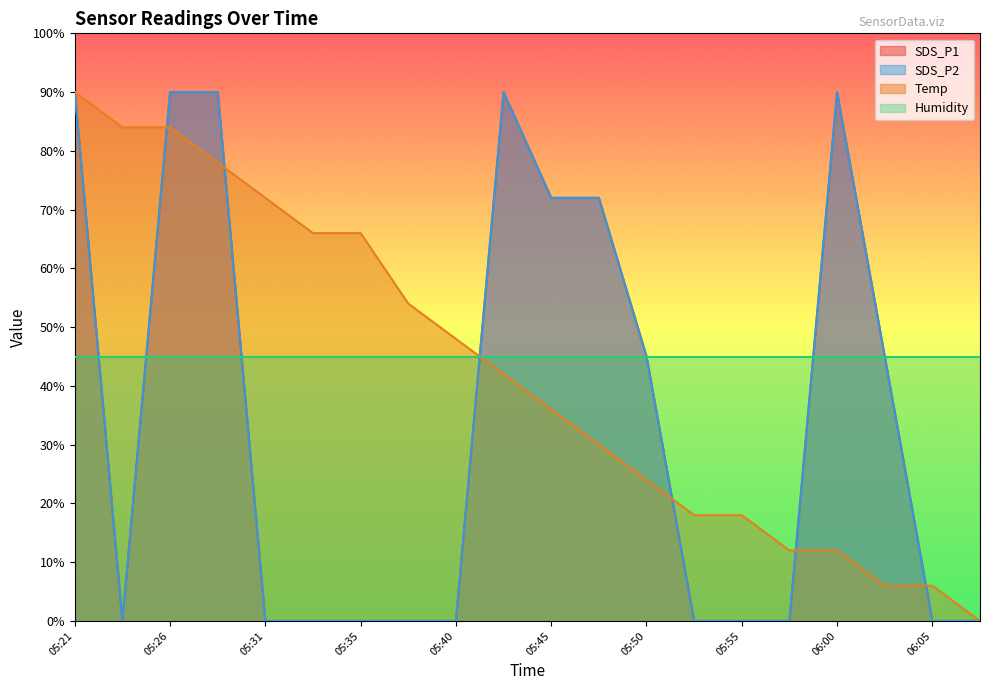

Does the chart display data point markers on the line(s)?

No